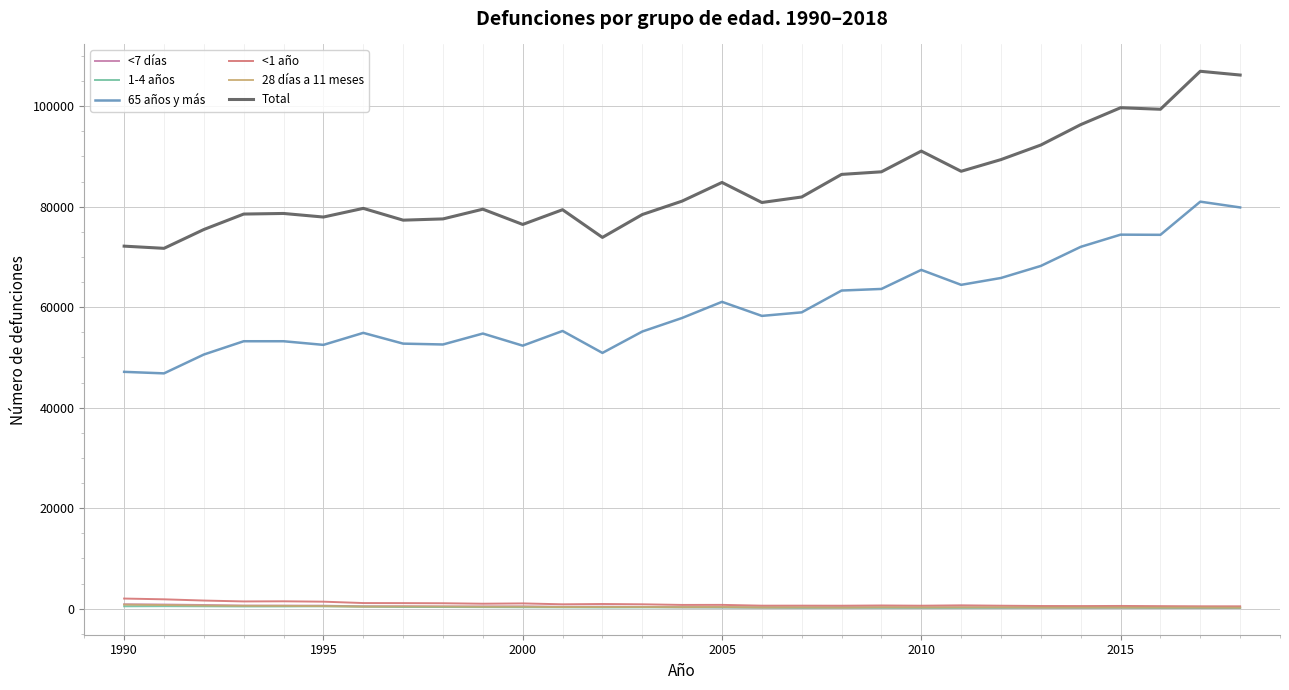

What is the maximum value shown in the chart?

106948